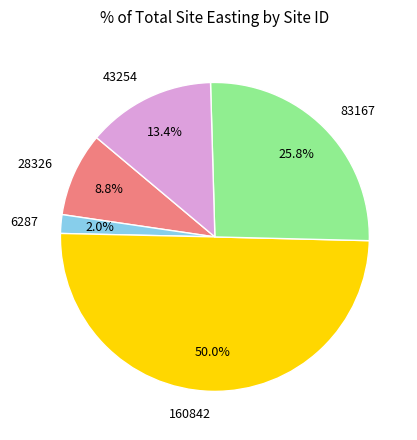

How many segments does this pie chart have?

5